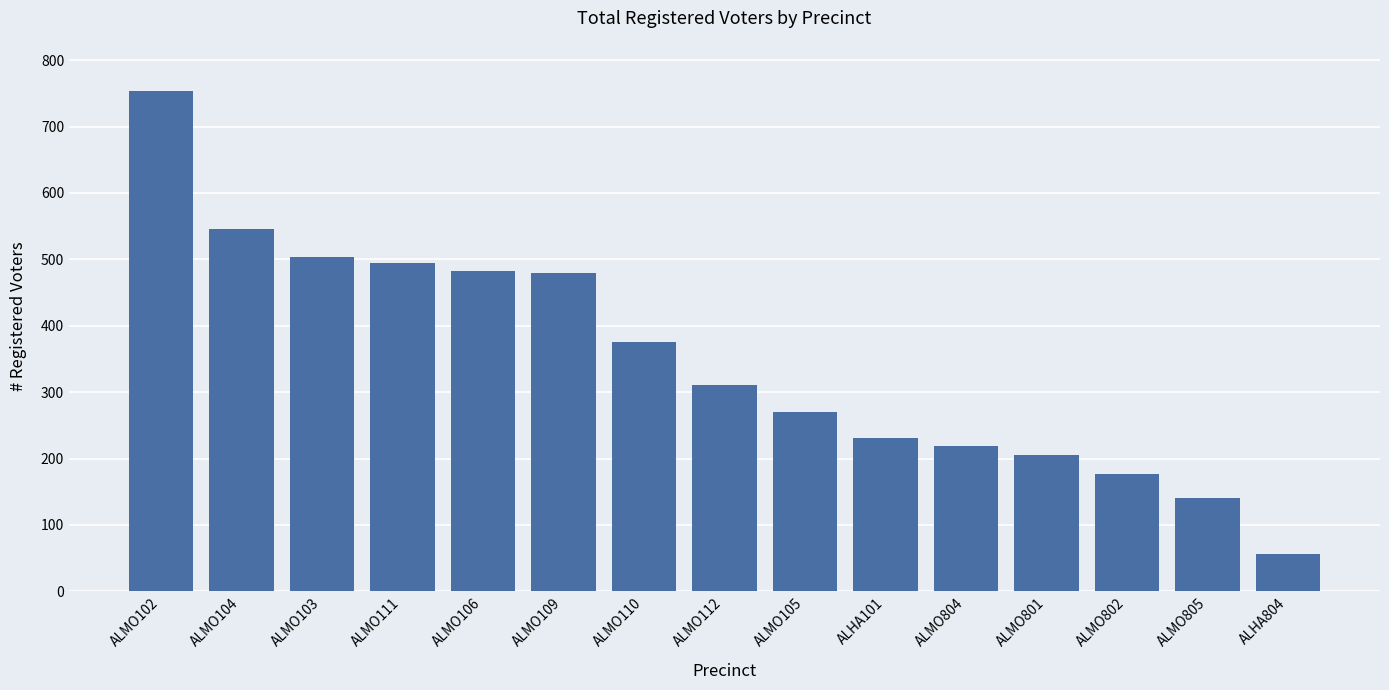

The value at ALMO802 is 42. True or false?

False